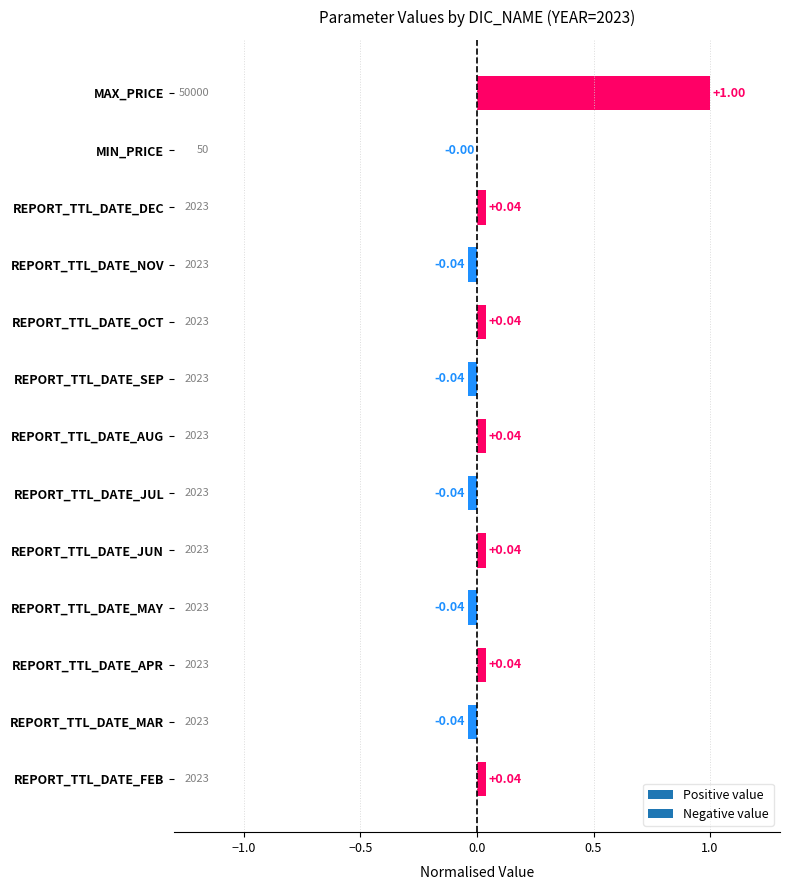

Which category has the highest value across all series?

MAX_PRICE